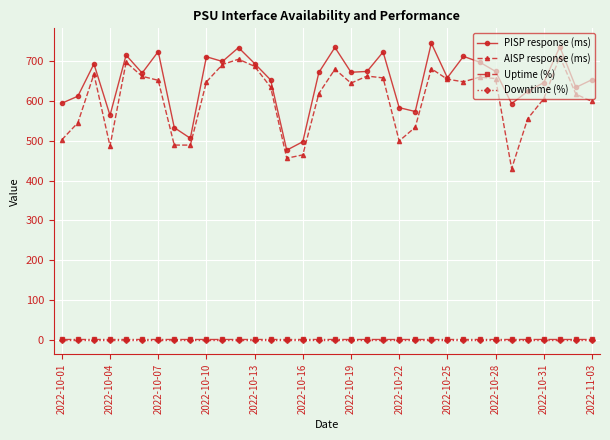

True or false: AISP response (ms) and Downtime (%) intersect in this chart.

False